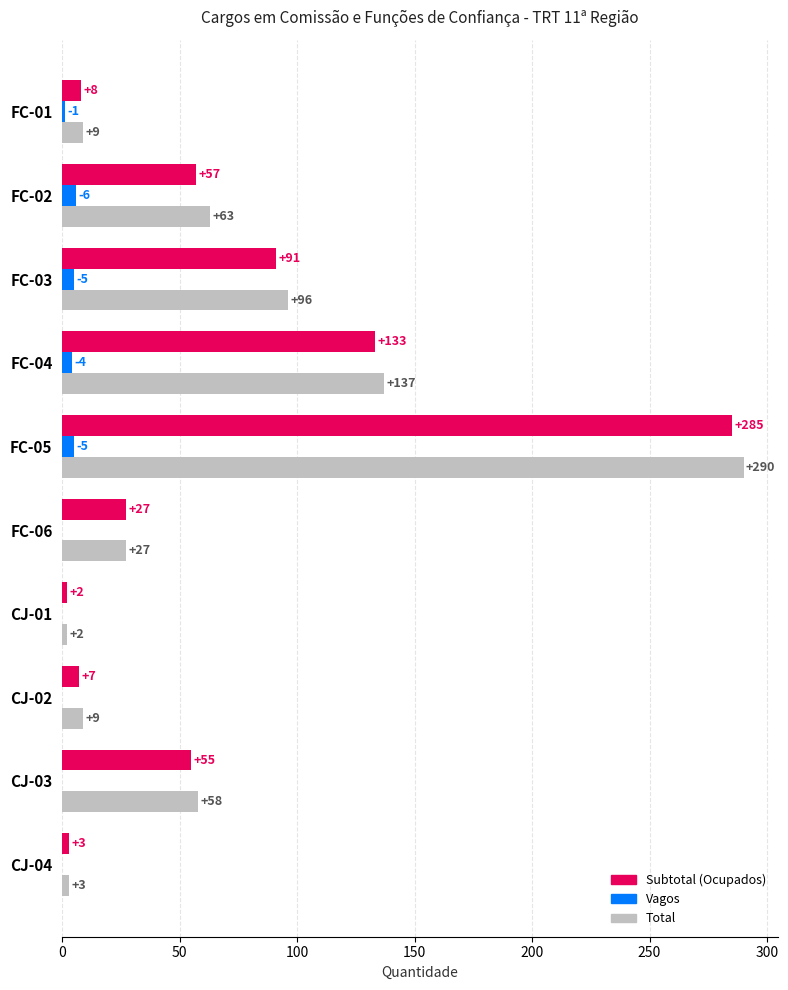

At which category is the sum across all series the highest?

FC-05